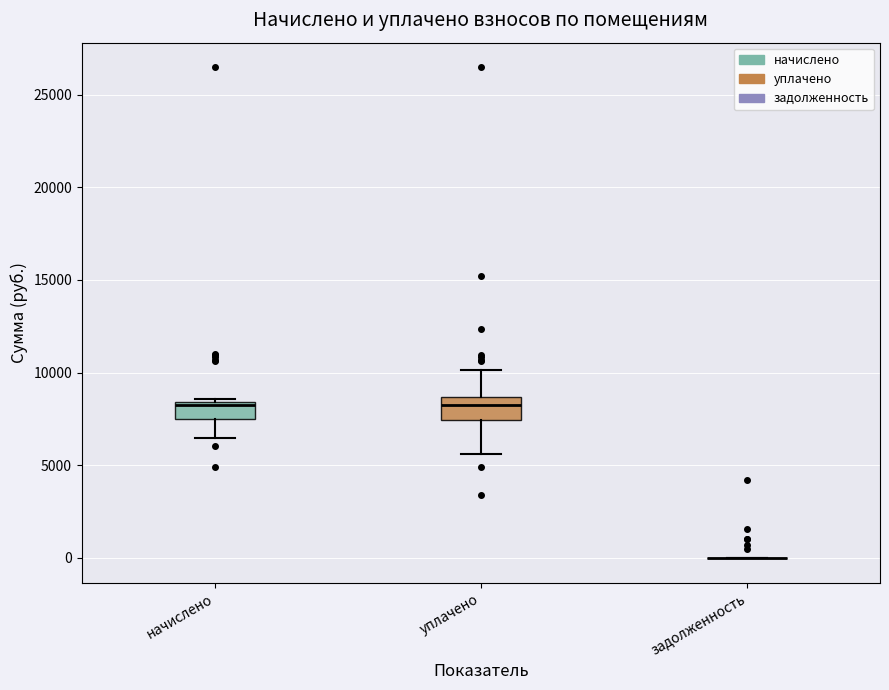

Where does the median line of the box for начислено sit on the y-axis? The values are not printed on the chart, so give them approximately, as read against the axis.

8000